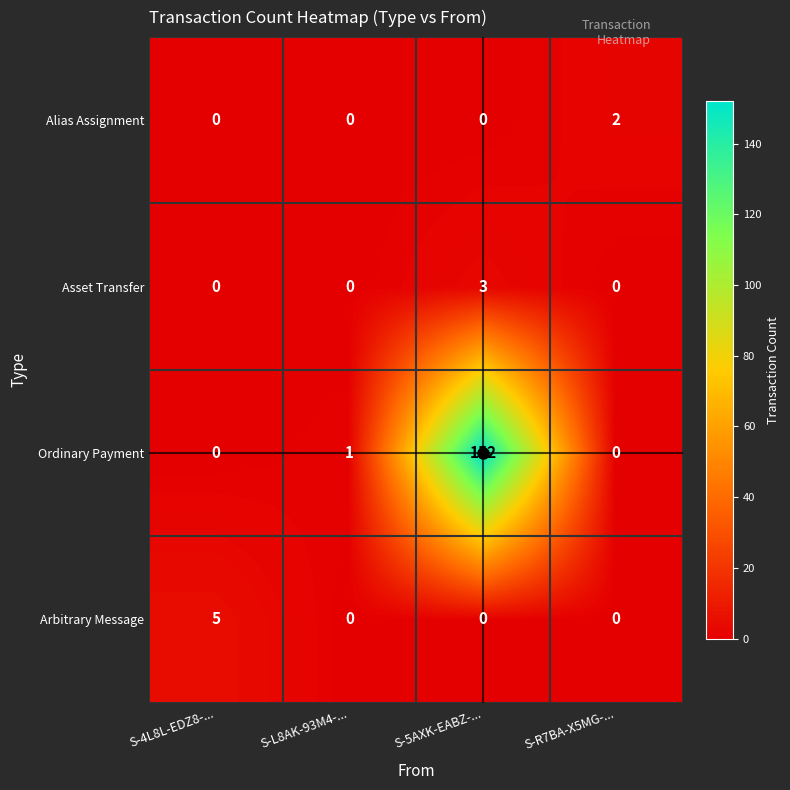

What is the total value across all series at S-4L8L-EDZ8-...?

5